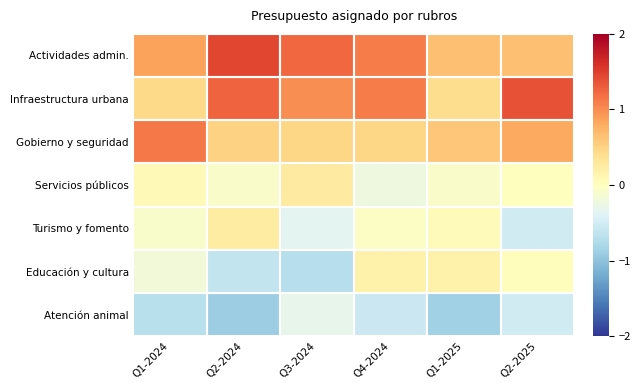

What is the difference between the highest and lowest values at Q1-2025?

1.5